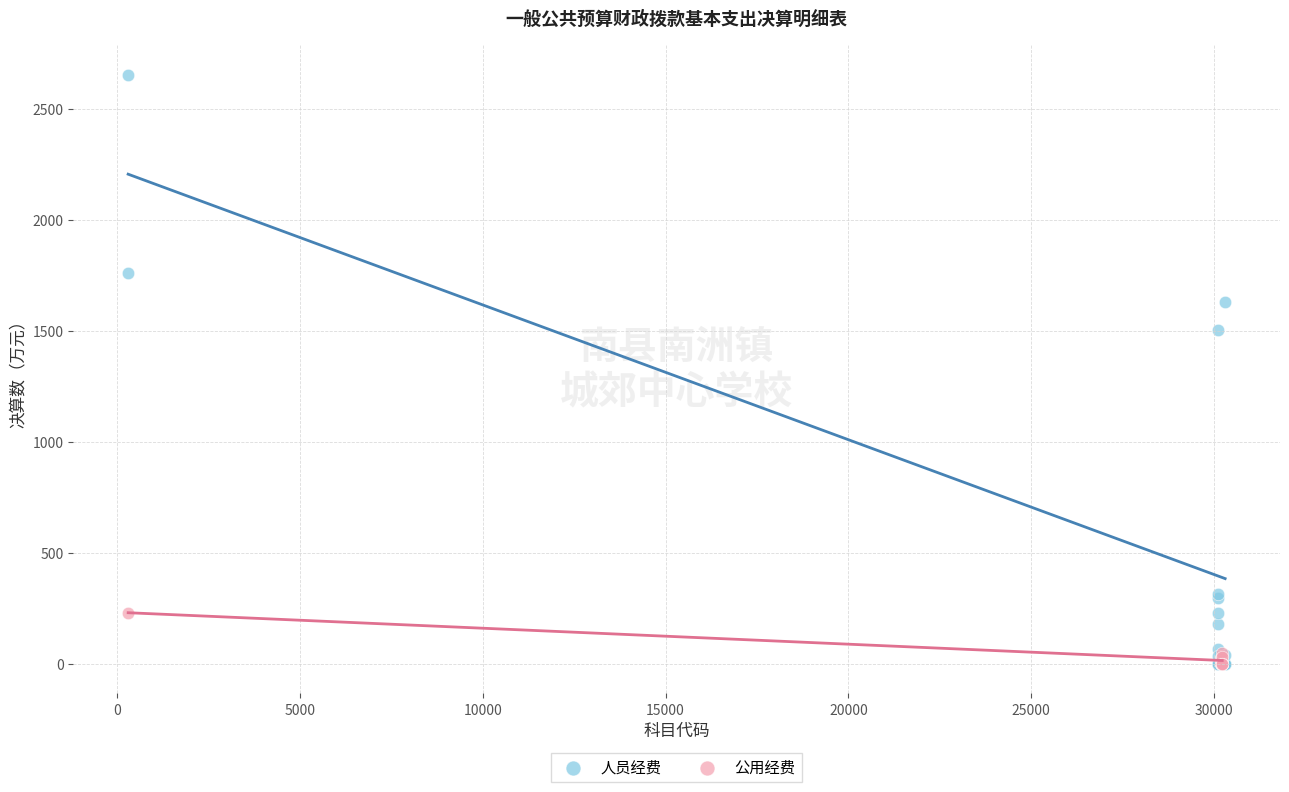

Which series reaches the maximum Y coordinate?

人员经费